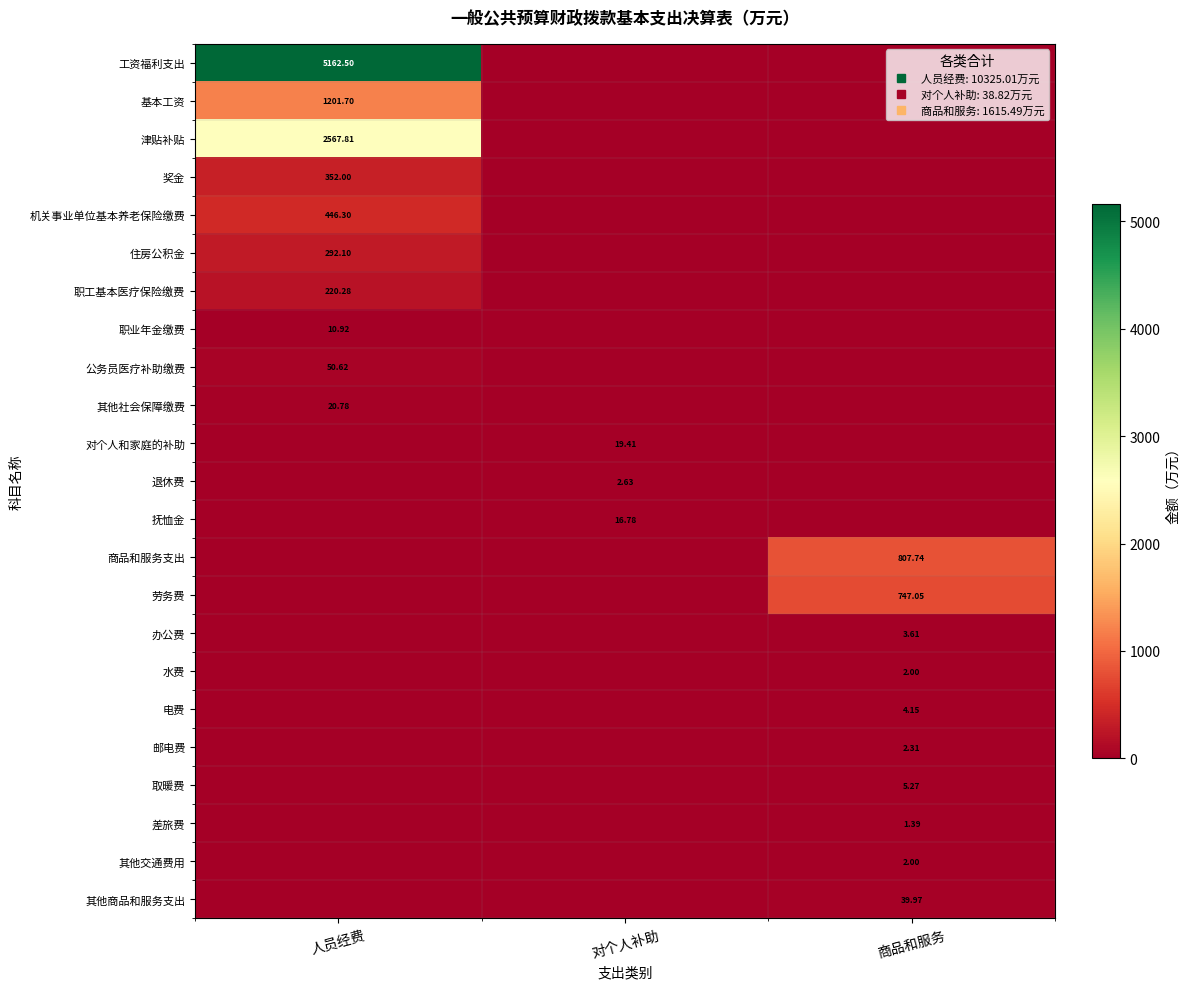

The value of 其他交通费用 at 商品和服务 is 2.0. True or false?

True